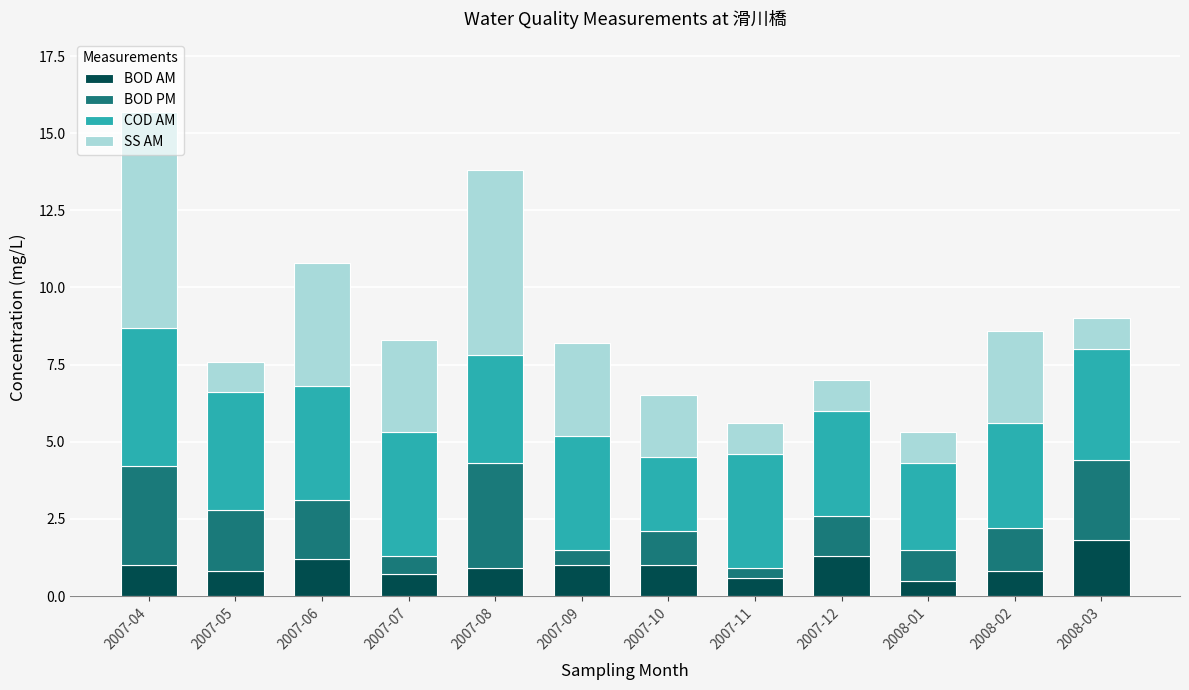

What is the approximate value of BOD AM at 2008-01?

0.5